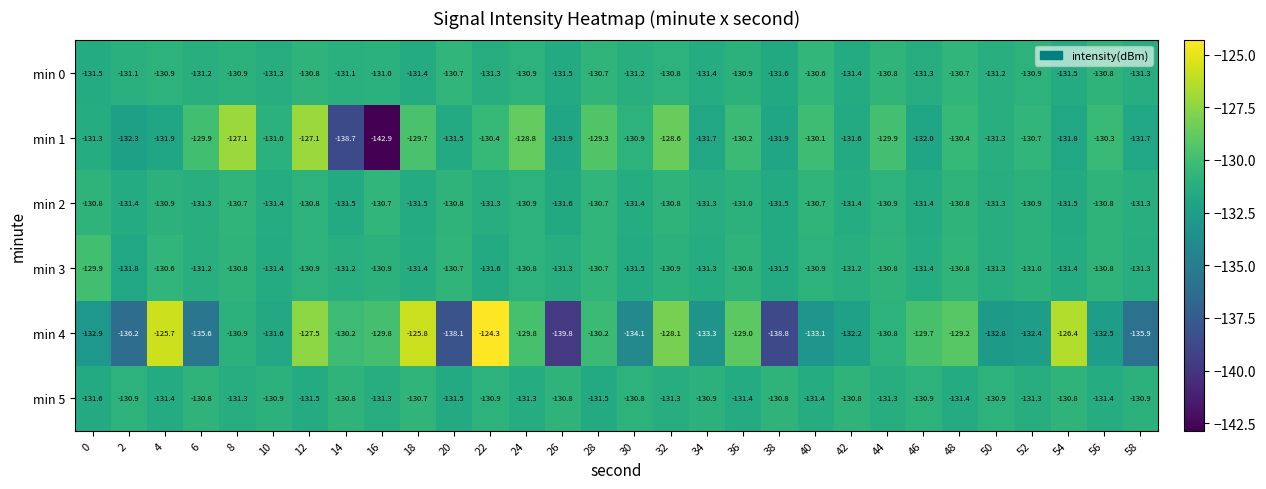

The value of min 4 at 56 is -206.3. True or false?

False